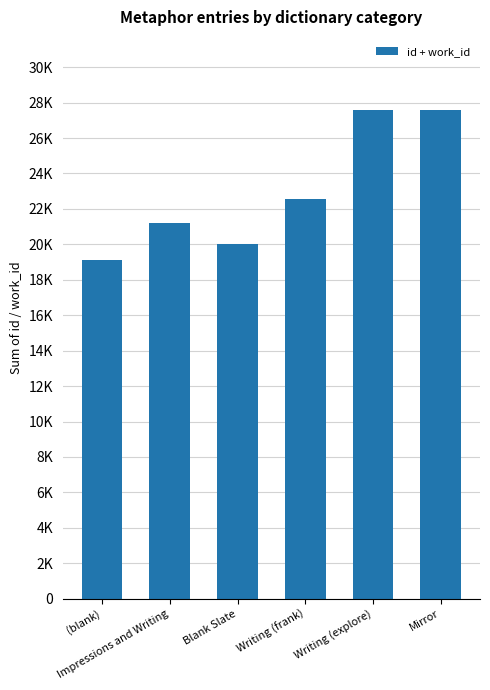

List the labels in order of value, smallest first.

(blank), Blank Slate, Impressions and Writing, Writing (frank), Writing (explore), Mirror